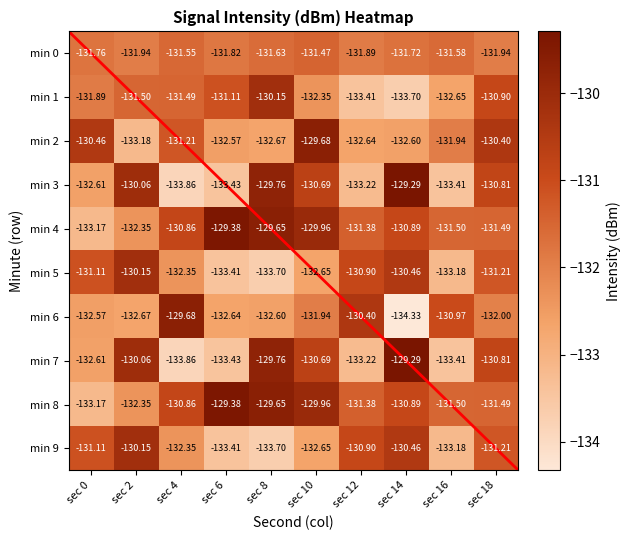

Is the value of min 4 at sec 12 greater than the value of min 9 at sec 6?

Yes